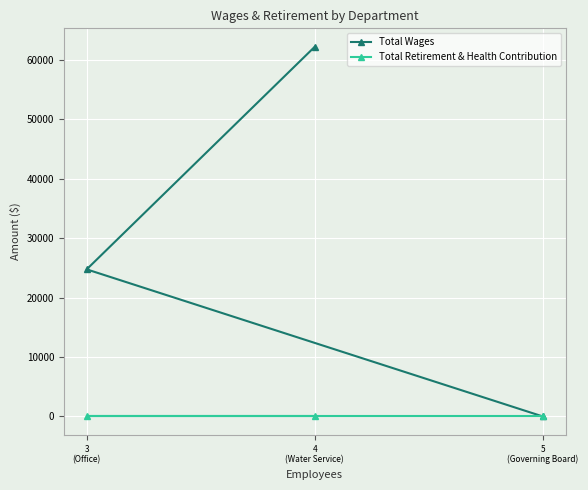

Reading left to right, what are all the values shown in this chart?

Total Wages: 3
(Office)=24762	4
(Water Service)=62230	5
(Governing Board)=0
Total Retirement & Health Contribution: 3
(Office)=0	4
(Water Service)=0	5
(Governing Board)=0